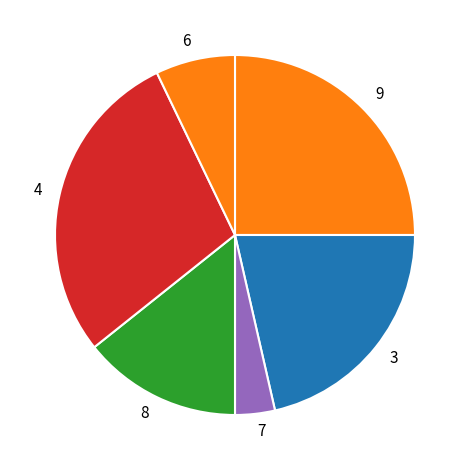

What is the smallest slice in the pie chart?

7